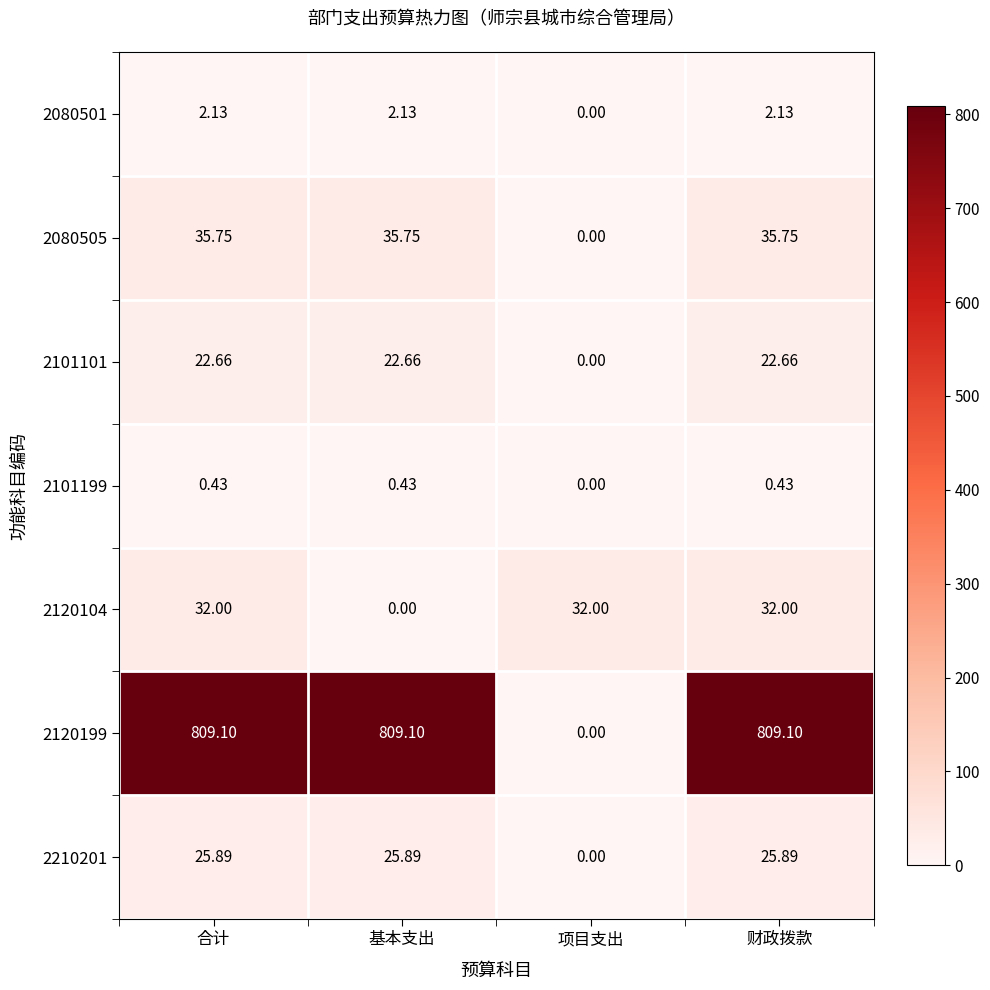

How many categories are shown in the chart?

4